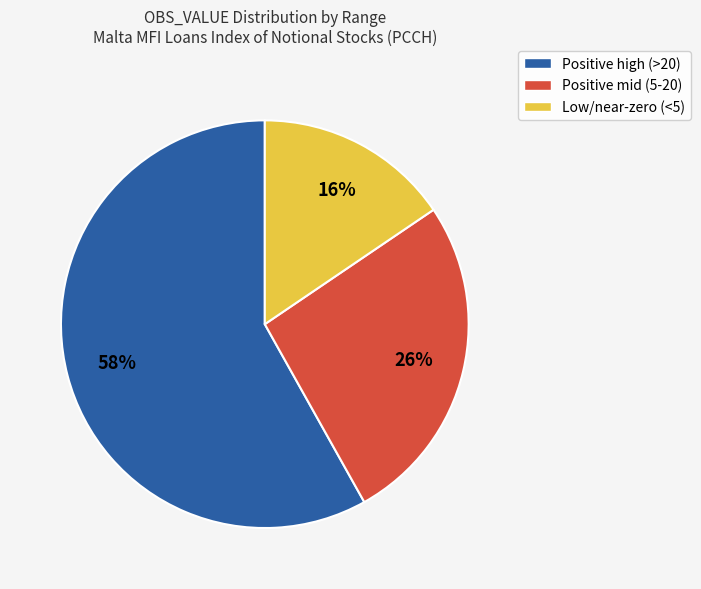

To the nearest percent, what is the combined percentage of Low/near-zero (<5) and Positive mid (5-20)?

42%